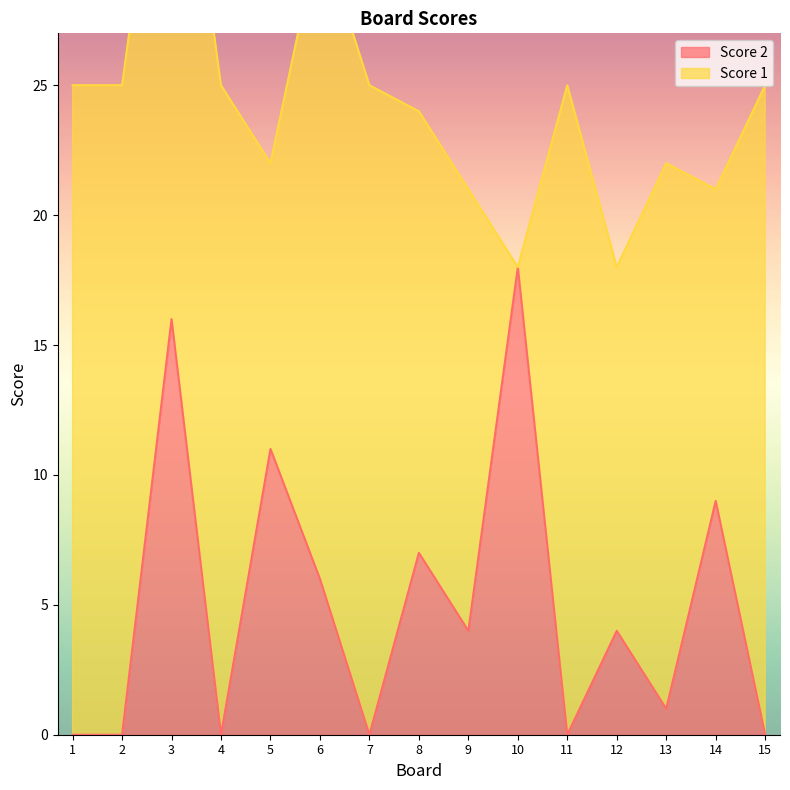

How many categories are shown in the chart?

15